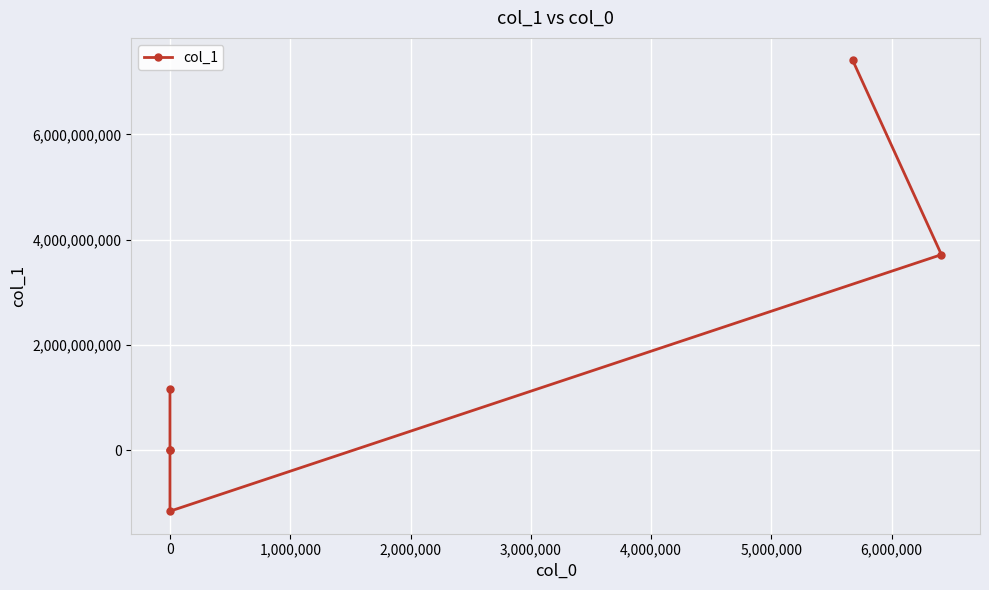

Read the value at 0.

1161675700